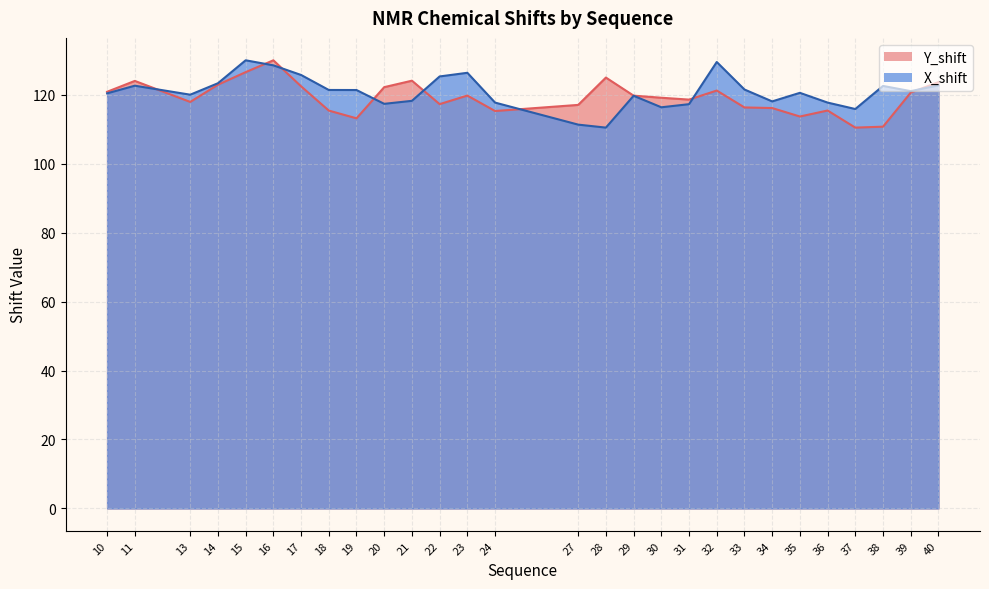

At which category does the chart reach its minimum across all series?

37